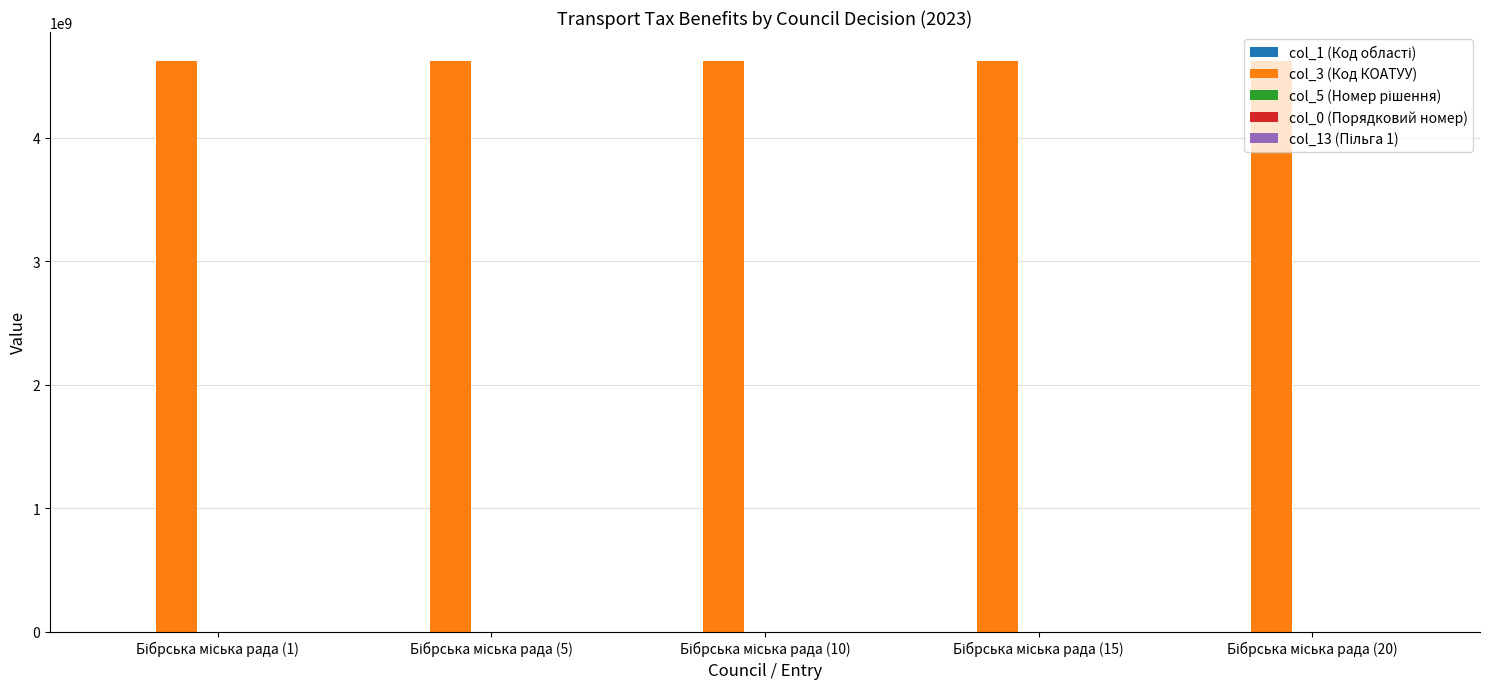

Which series has the largest total across all categories?

col_3 (Код КОАТУУ)